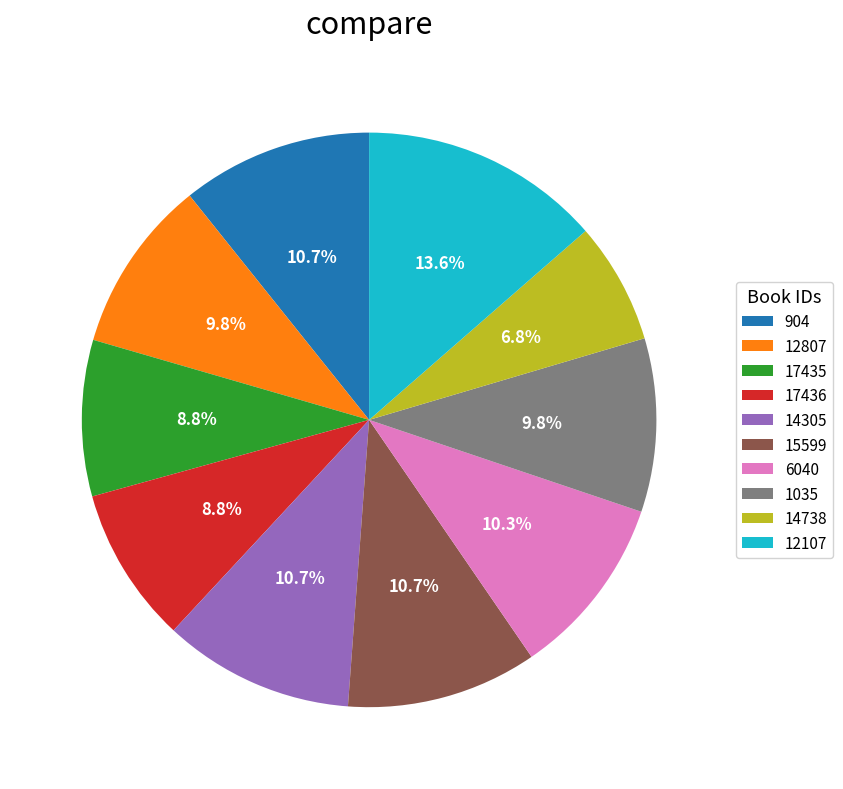

Which category has the smallest portion of the pie?

14738